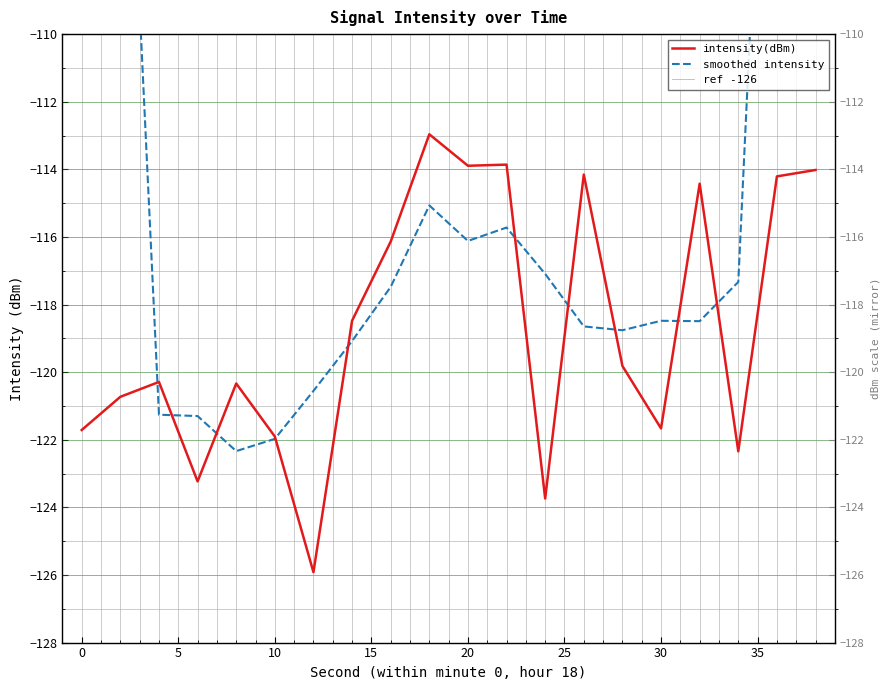

Which label corresponds to the largest value in the chart?

18